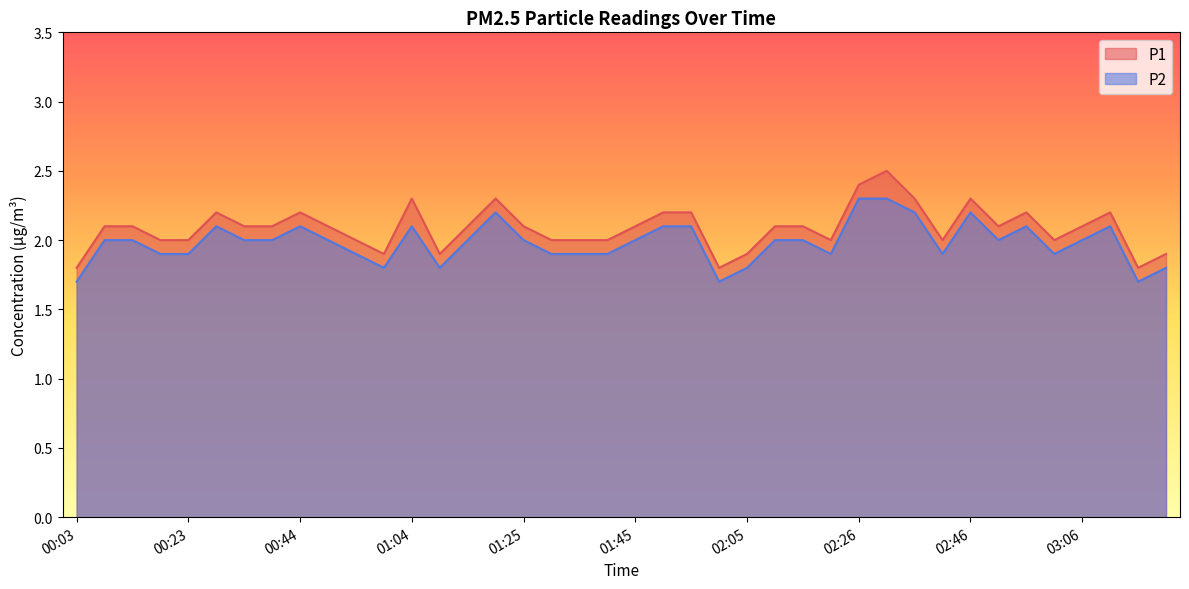

Rank the series by their average value, from lowest to highest.

P2, P1